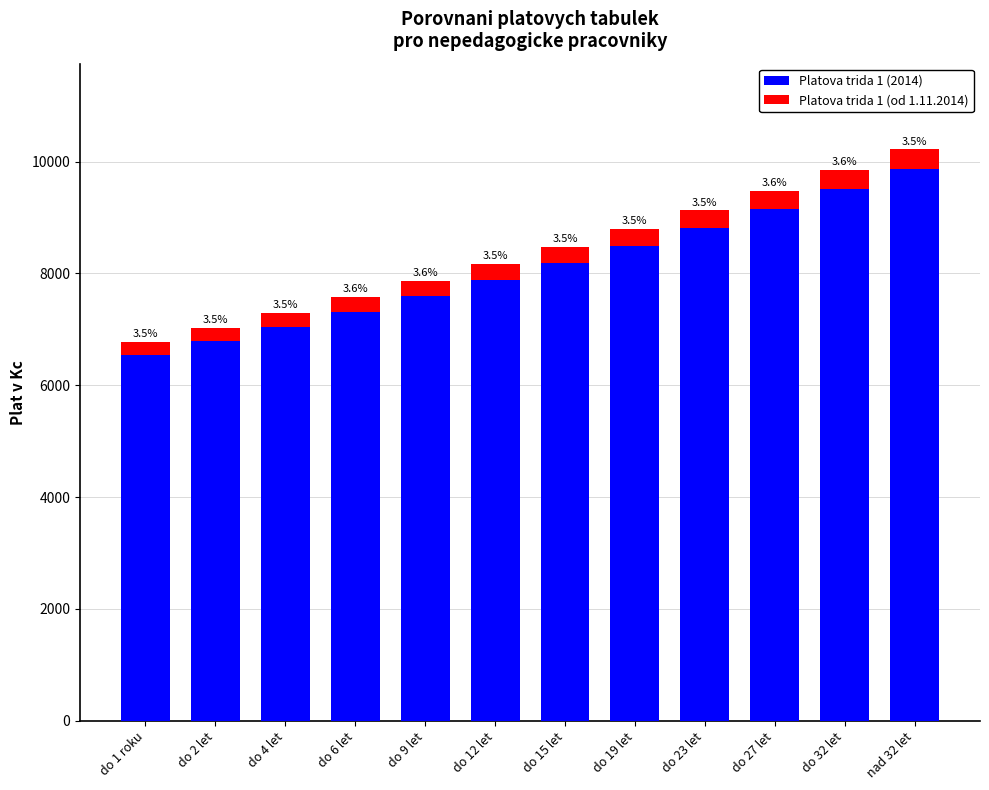

What is the total value across all series at do 9 let?

7870